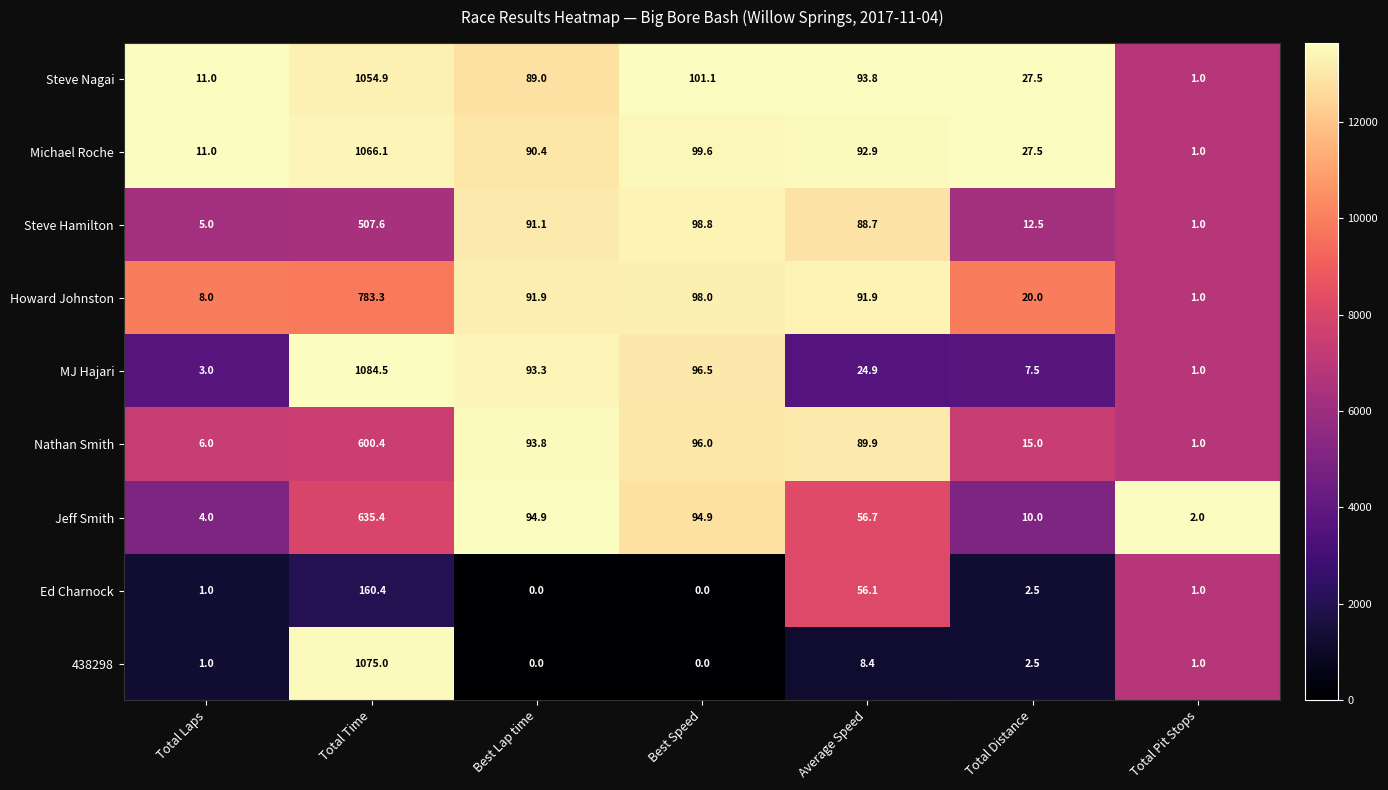

What is the difference between the highest and lowest values at Total Pit Stops?

1.0